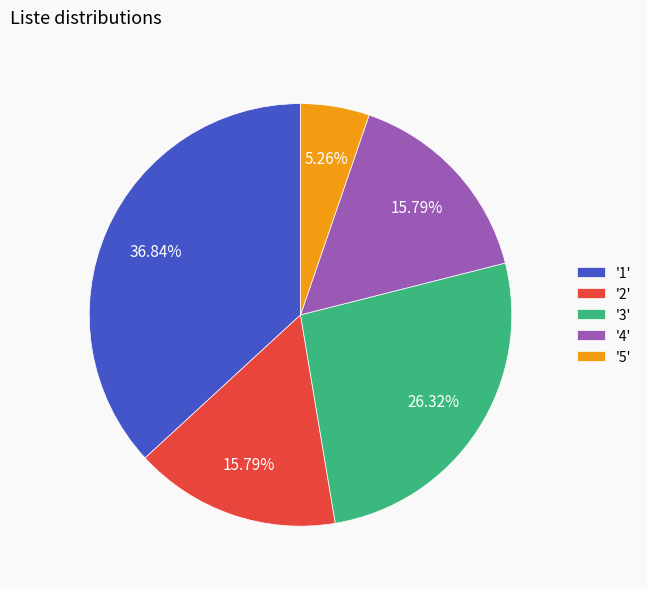

Combined, do '2' and '5' account for over 50%?

No